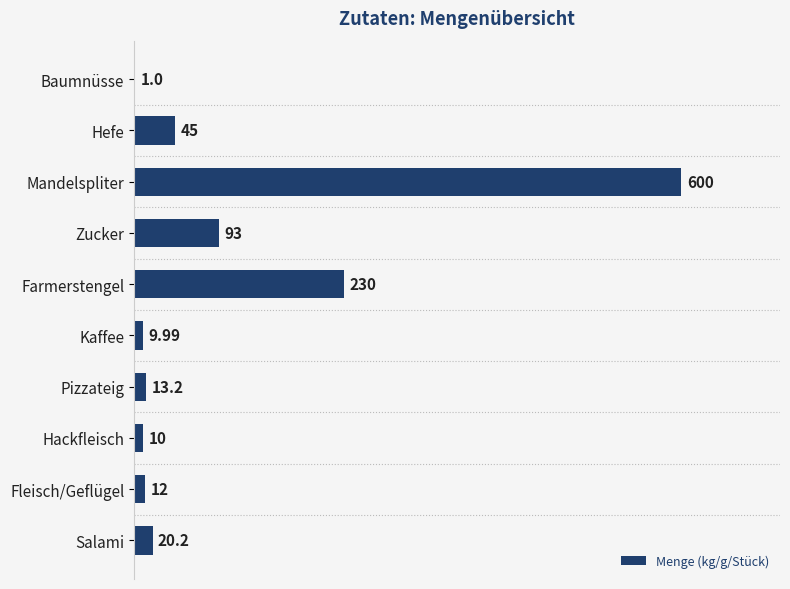

What is the sum of the values at Baumnüsse and Kaffee?

11.0